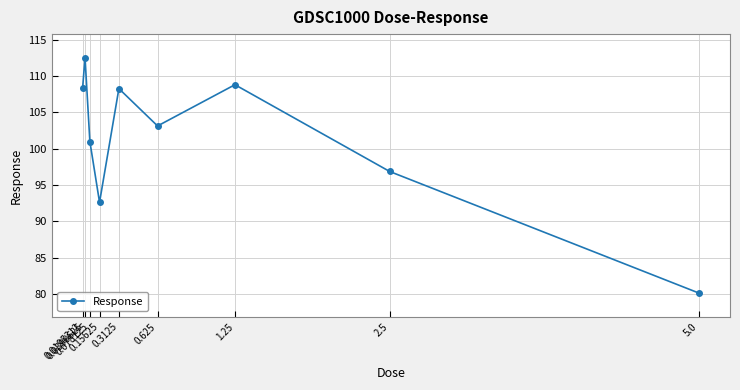

At which category does the data reach its first local valley?

0.15625